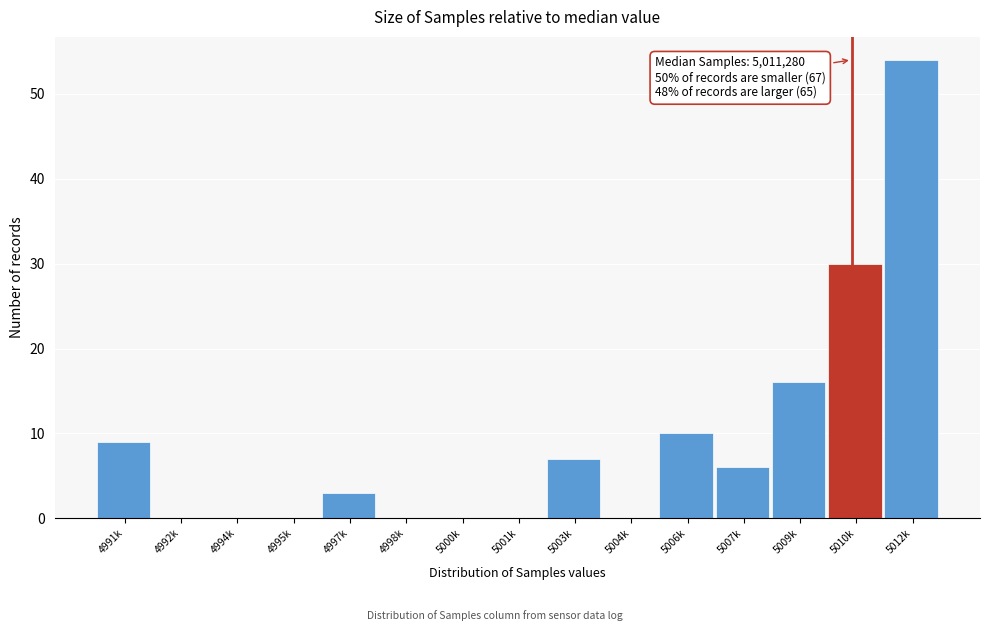

Reading right to left, transcribe all the data shown in this chart.

5012k=54	5010k=30	5009k=16	5007k=6	5006k=10	5004k=0	5003k=7	5001k=0	5000k=0	4998k=0	4997k=3	4995k=0	4994k=0	4992k=0	4991k=9